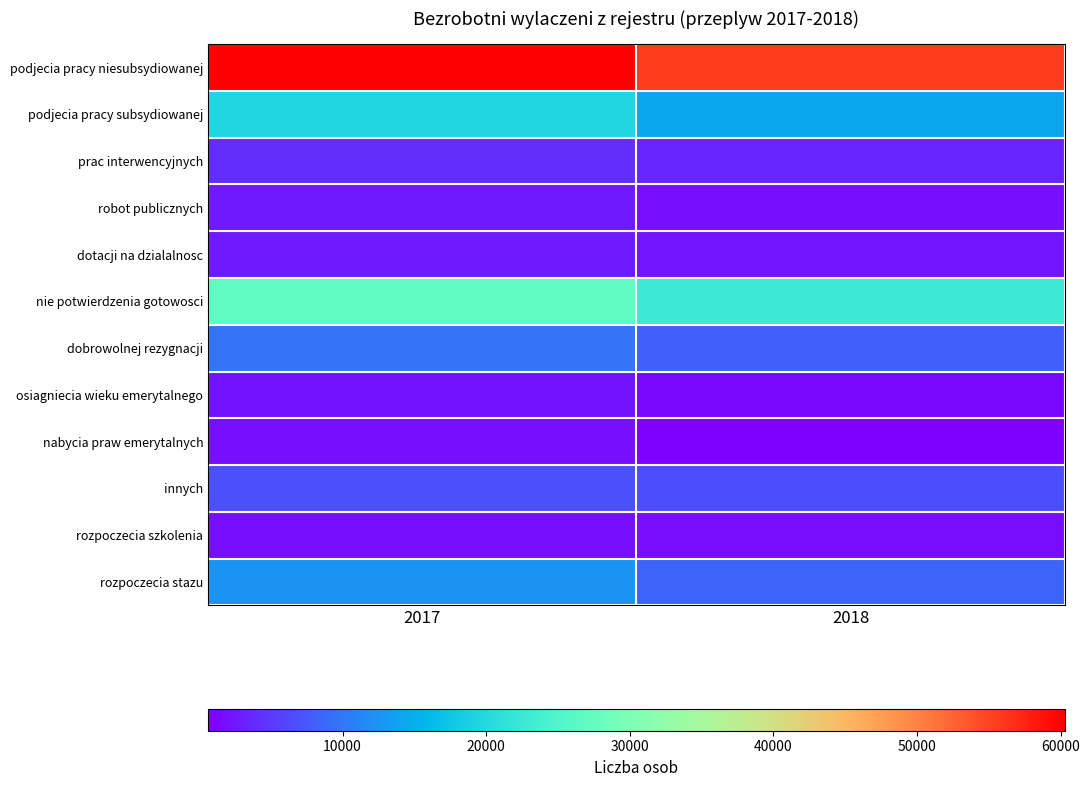

What is the greatest value displayed?

60284